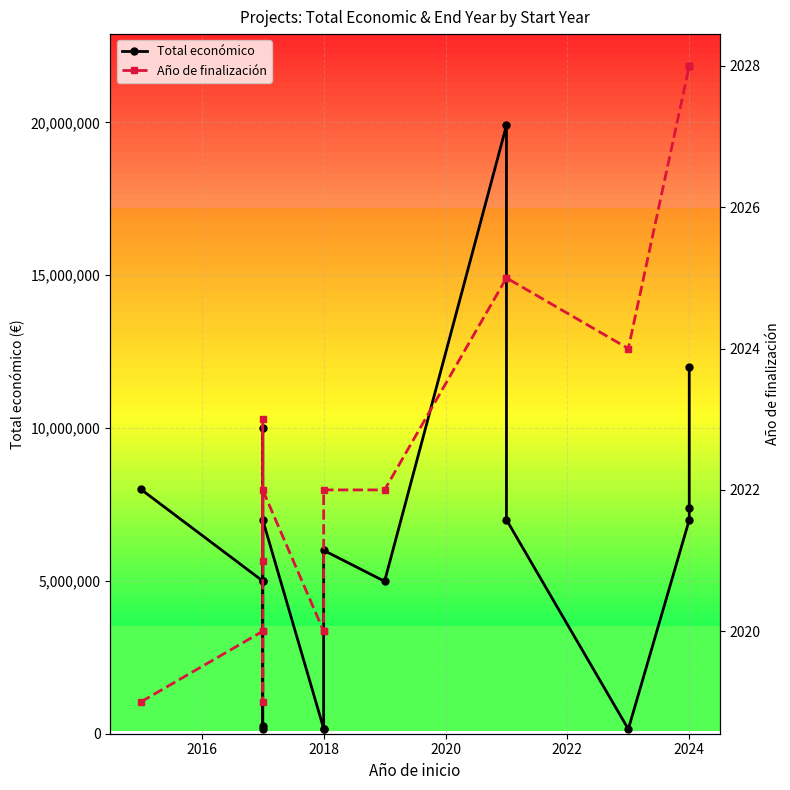

What is the difference between the maximum and second lowest values in the Año de finalización series?

9